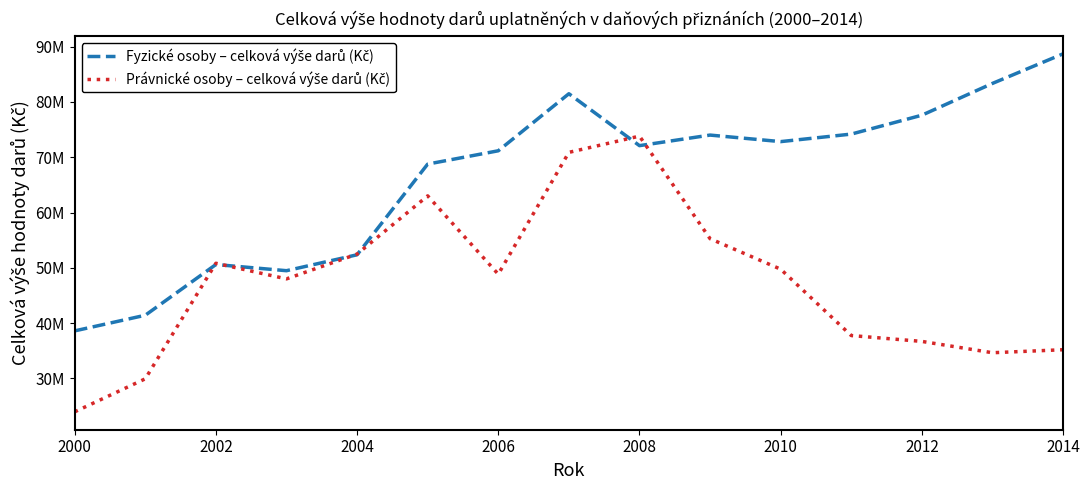

Reading left to right, extract all data points from this chart.

Fyzické osoby – celková výše darů (Kč): 38604165.9	41432930.4	50606421.2	49488803.2	52368179.3	68769438.8	71175479.0	81492441.7	72104605.2	74014637.5	72833132.4	74193022.5	77609423.6	83357838.4	88707079.0
Právnické osoby – celková výše darů (Kč): 23967058.0	29938992.3	50833789.6	48007996.5	52492771.0	63019760.0	48856517.0	70889046.0	73826829.7	55274717.1	49760358.0	37761401.0	36701844.0	34653364.0	35197842.0